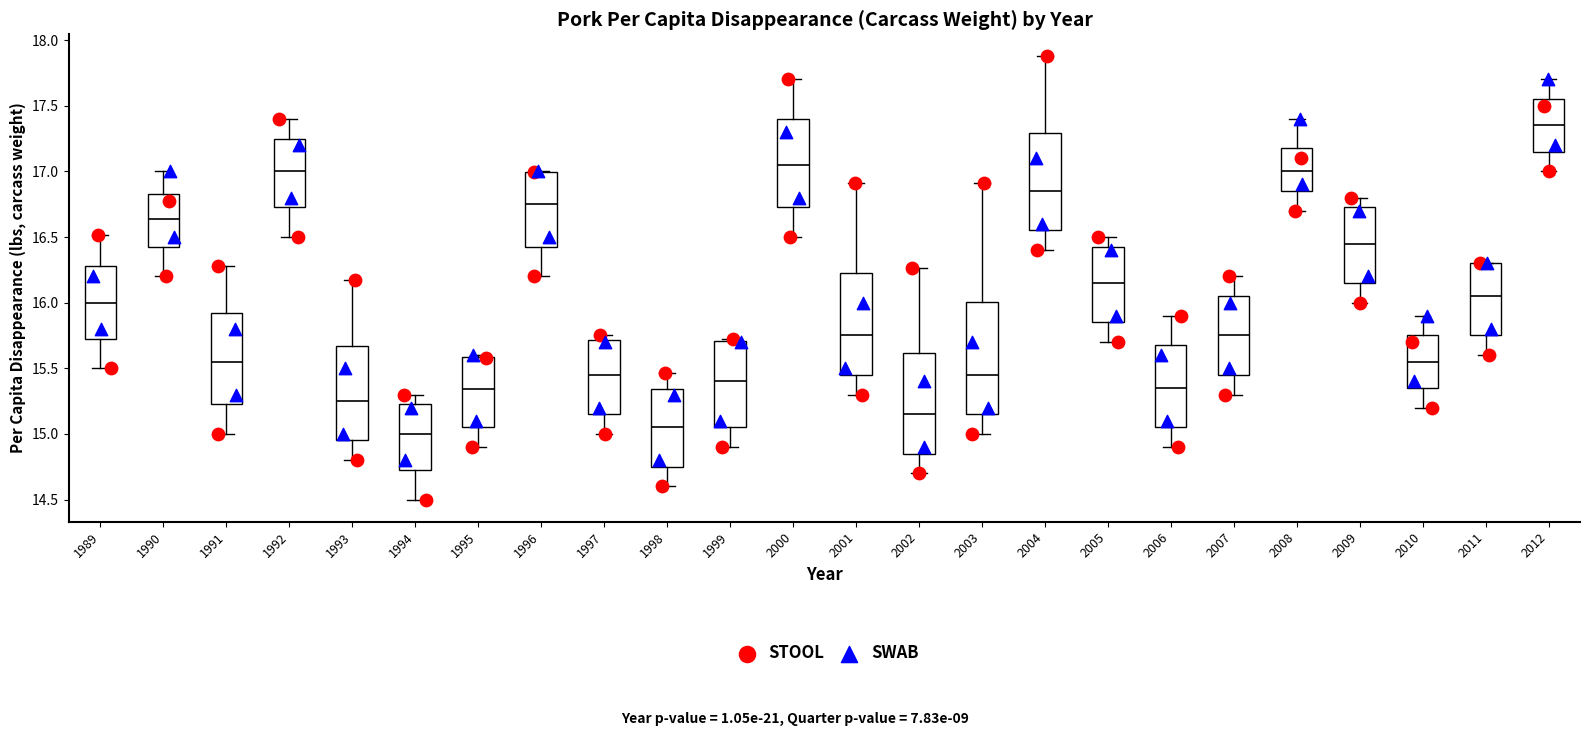

Which box's median line is the highest?

2012